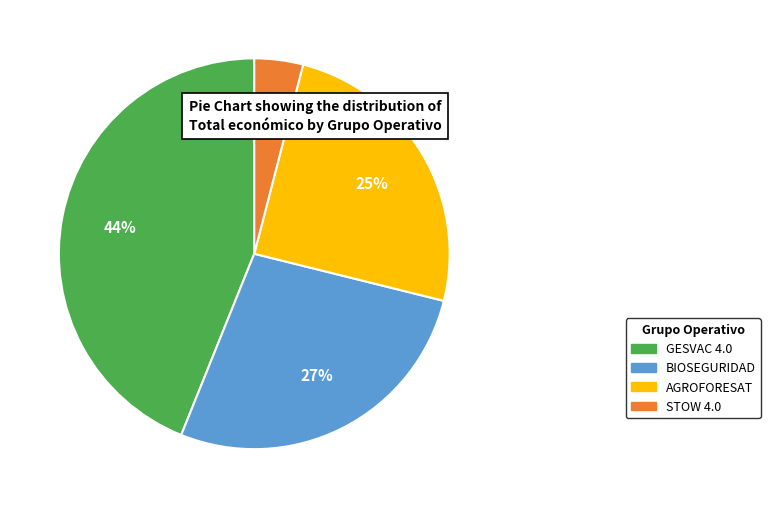

What is the smallest slice in the pie chart?

STOW 4.0